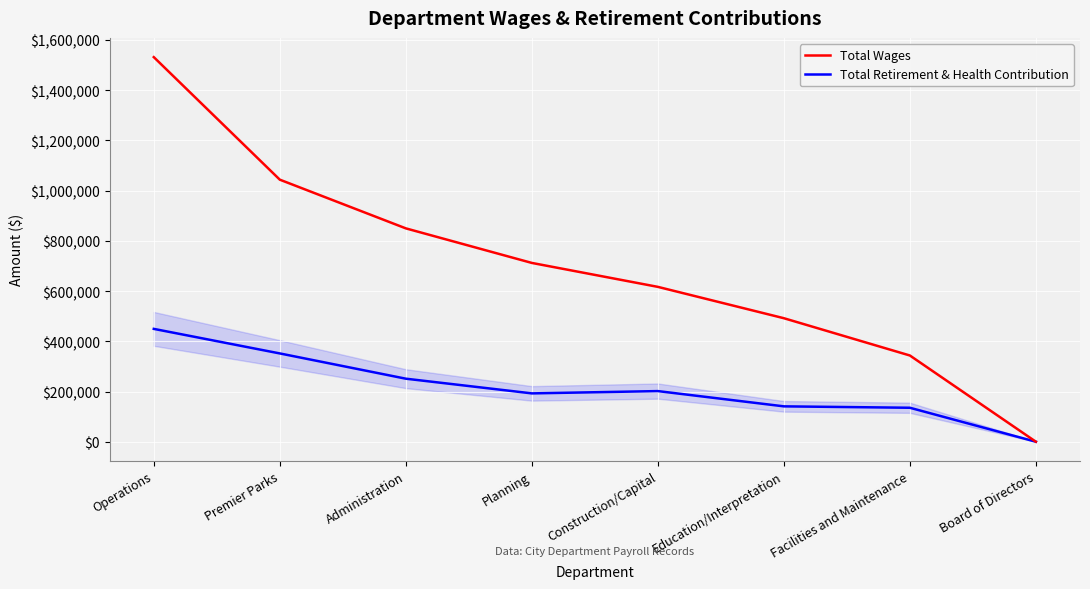

Which series has the largest range (max minus min)?

Total Wages